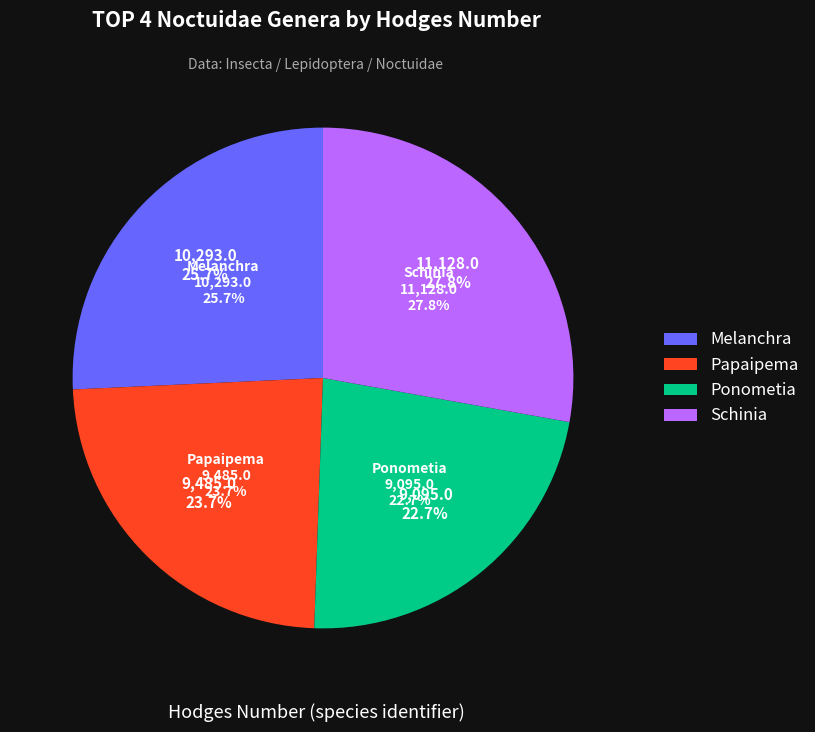

Does Melanchra represent more than half of the total?

No